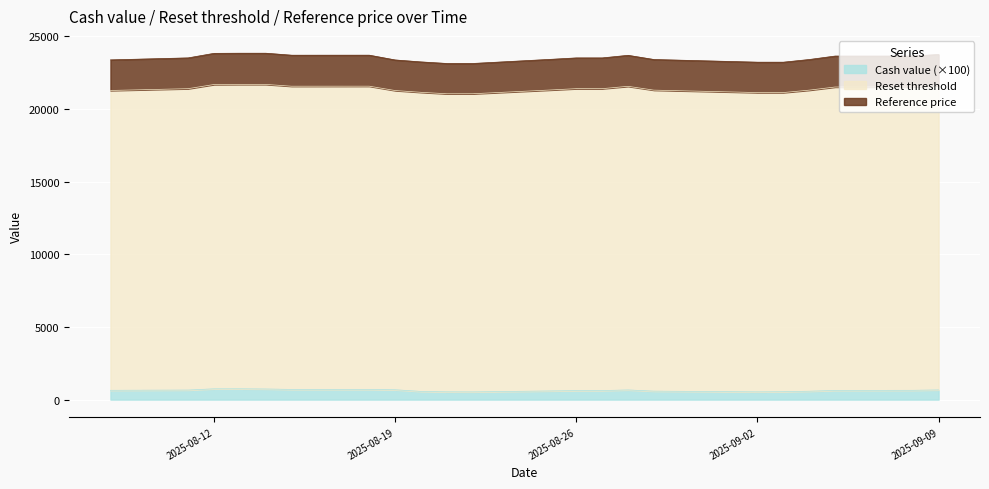

What is the total value across all series at 2025-09-09?

23762.3